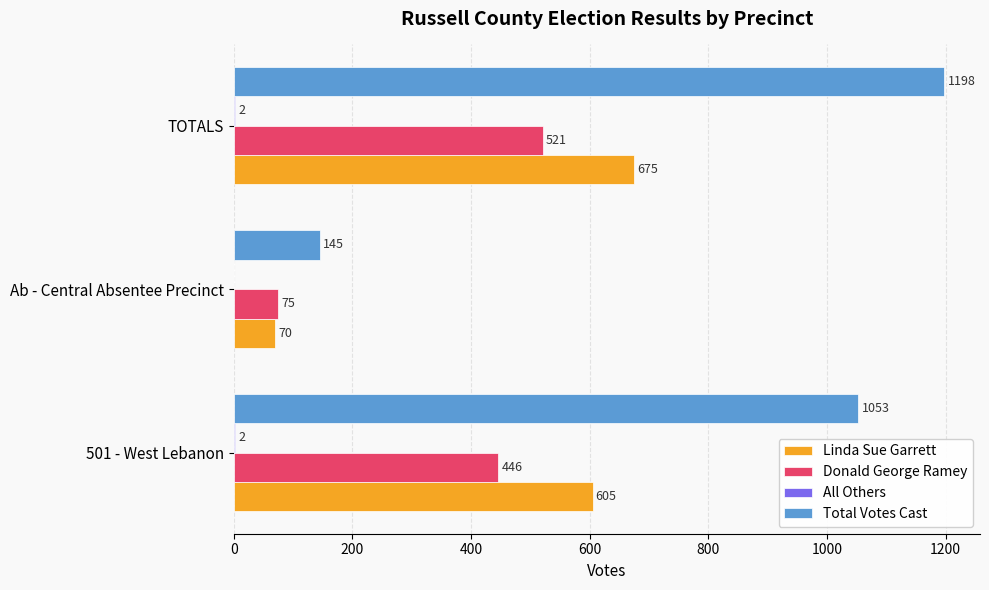

Which series has the largest total across all categories?

Total Votes Cast